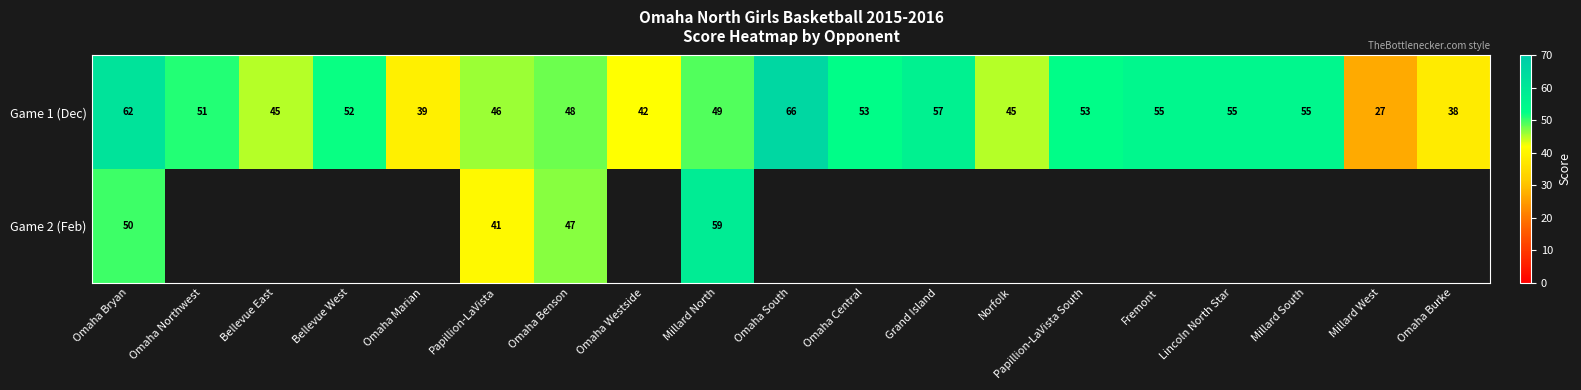

Is it true that Game 1 (Dec) equals 72 at Bellevue East?

False